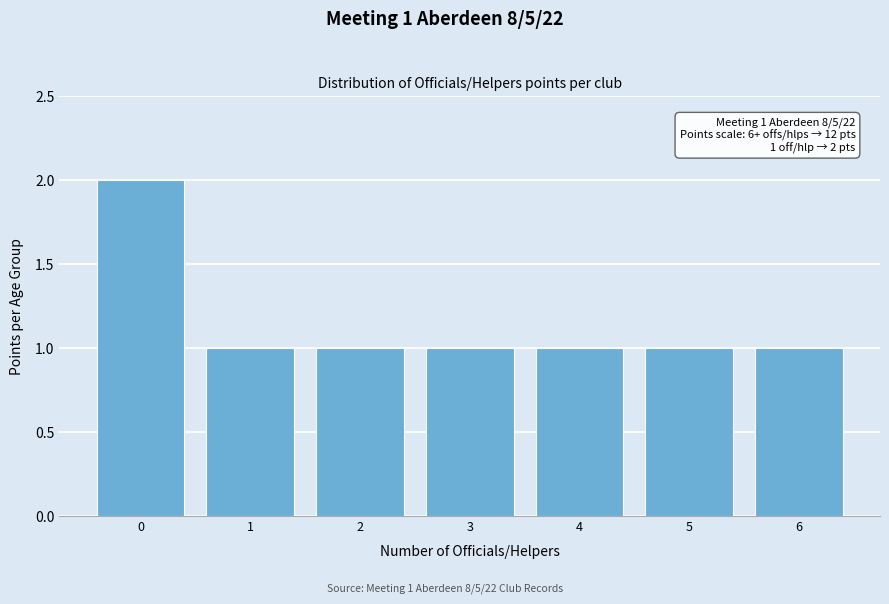

Reading left to right, extract all data points from this chart.

2	1	1	1	1	1	1